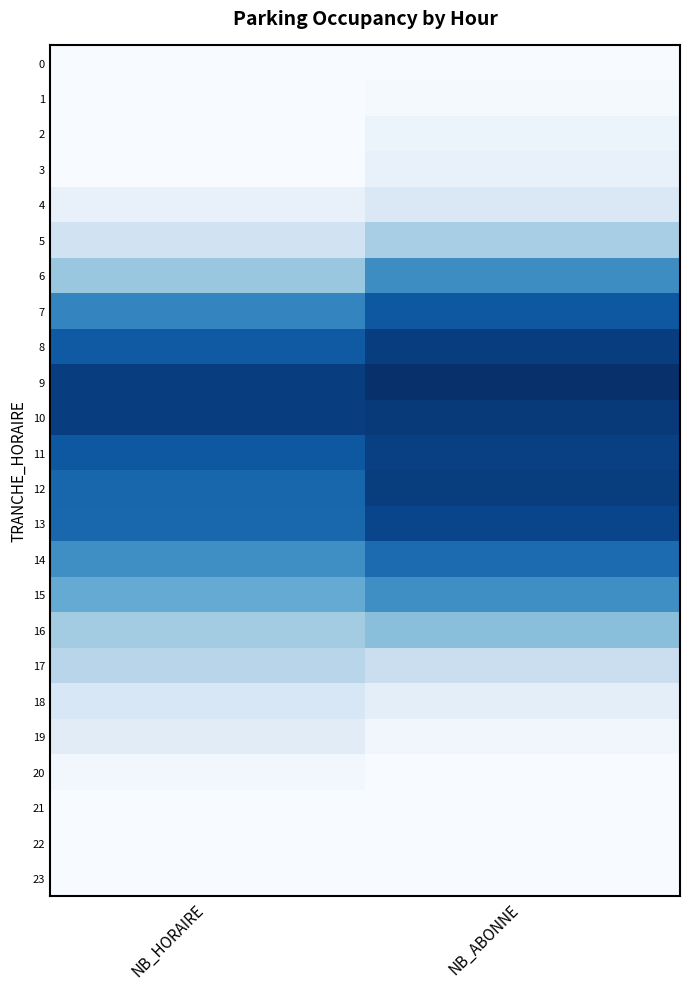

Between NB_ABONNE and NB_HORAIRE, which is larger?

NB_ABONNE